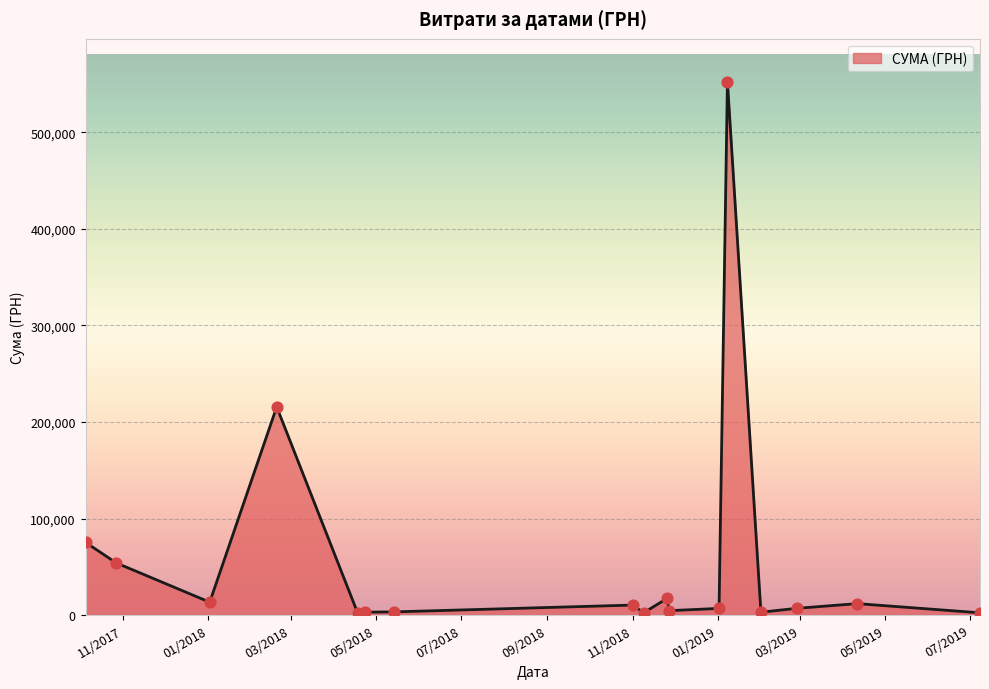

What is the maximum value shown in the chart?

552770.5